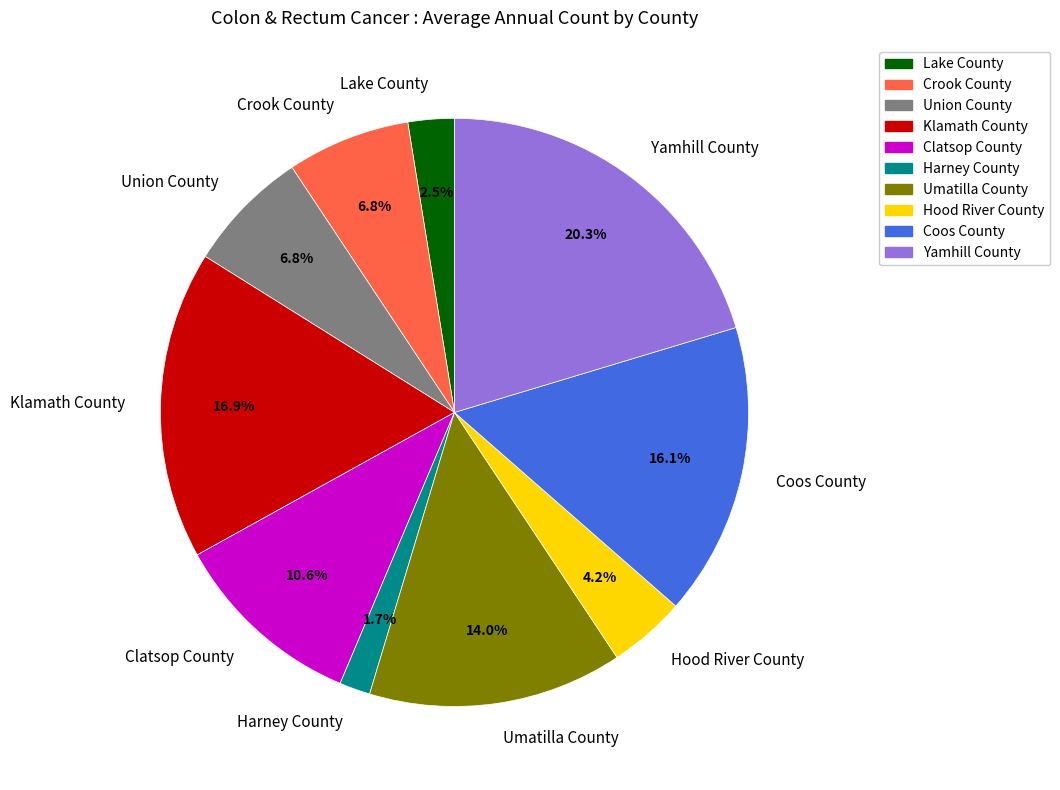

Do Coos County and Lake County together represent more than half of the pie?

No